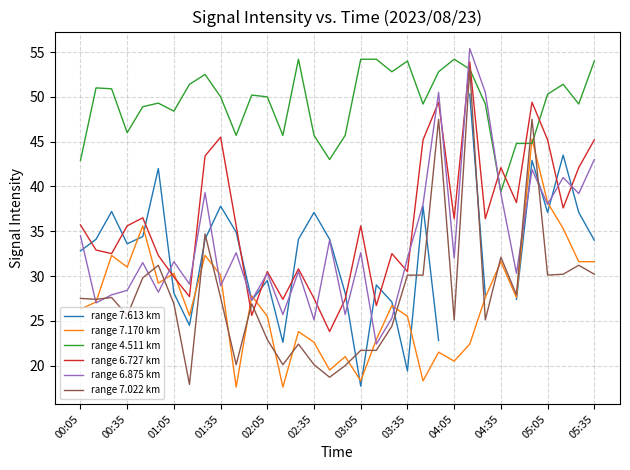

Is the value of range 6.727 km at 28 greater than the value of range 7.022 km at 17?

Yes